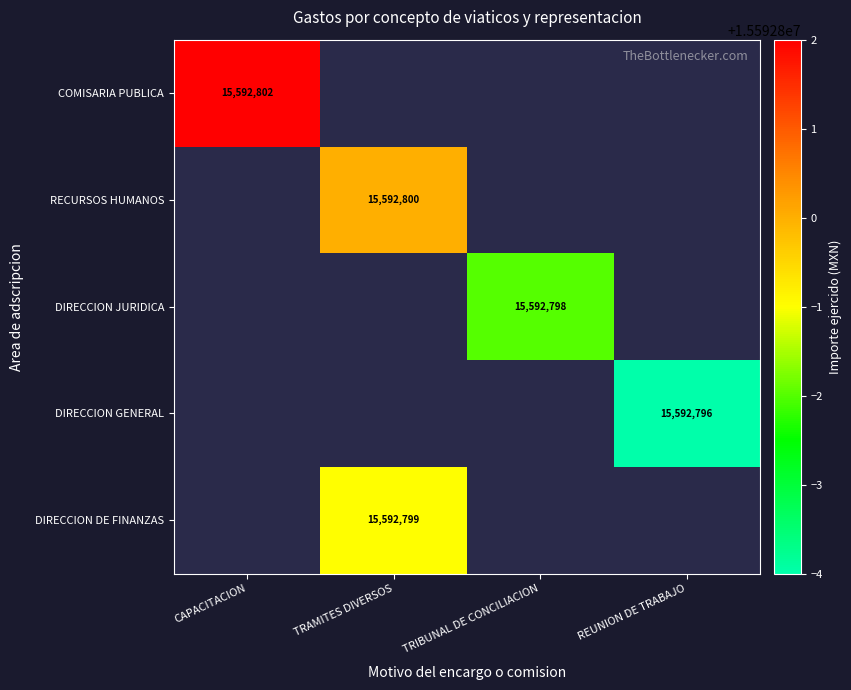

How many values in DIRECCION JURIDICA are above zero?

1